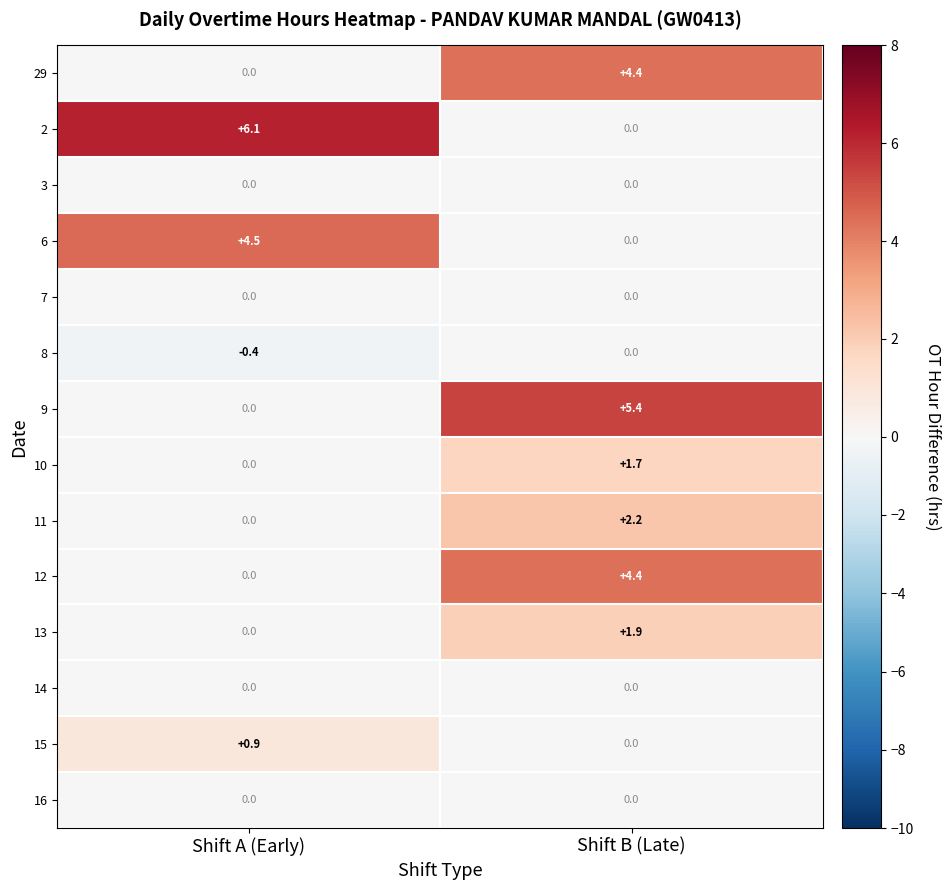

Count the number of categories in the chart.

2